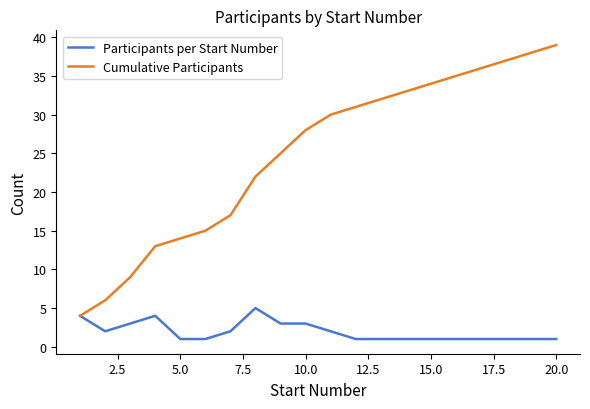

Reading right to left, extract all data points from this chart.

Participants per Start Number: 1	1	1	1	1	1	1	1	1	2	3	3	5	2	1	1	4	3	2	4
Cumulative Participants: 39	38	37	36	35	34	33	32	31	30	28	25	22	17	15	14	13	9	6	4